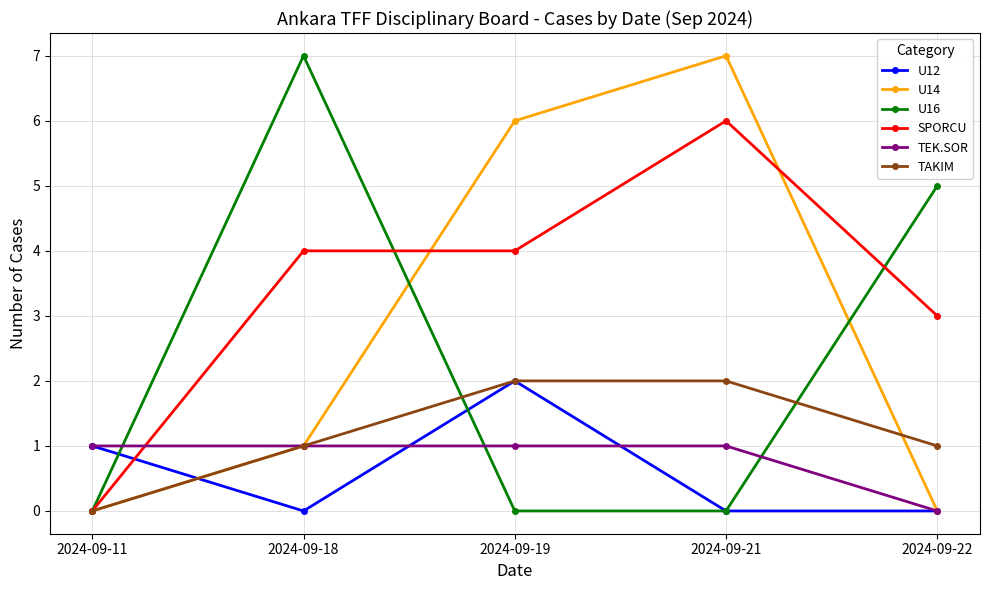

True or false: U14 has more than 1 points higher than both neighbors.

False